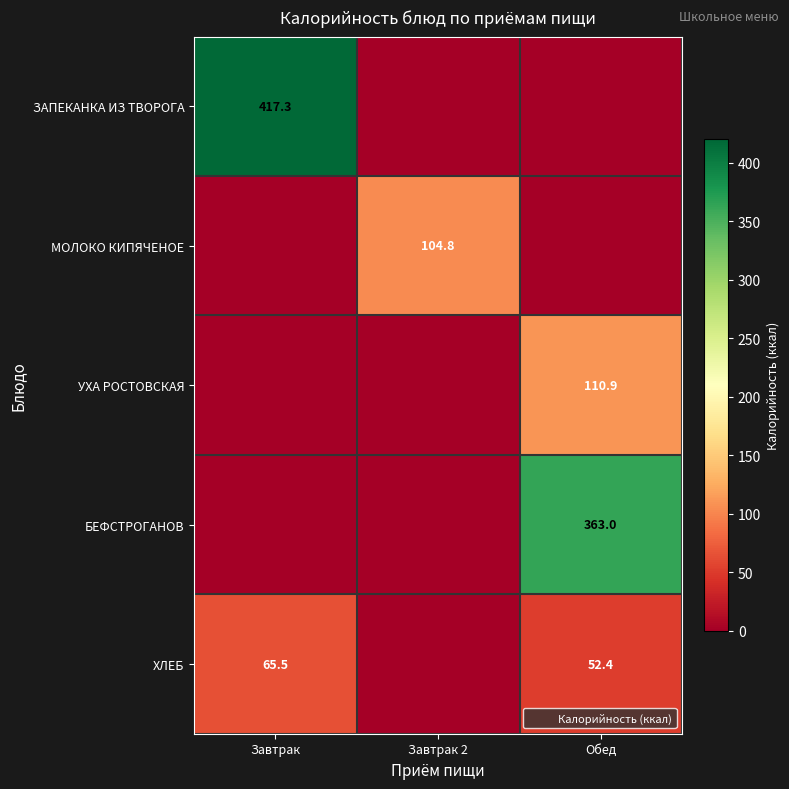

The МОЛОКО КИПЯЧЕНОЕ series shows 104.8 at Завтрак 2. True or false?

True